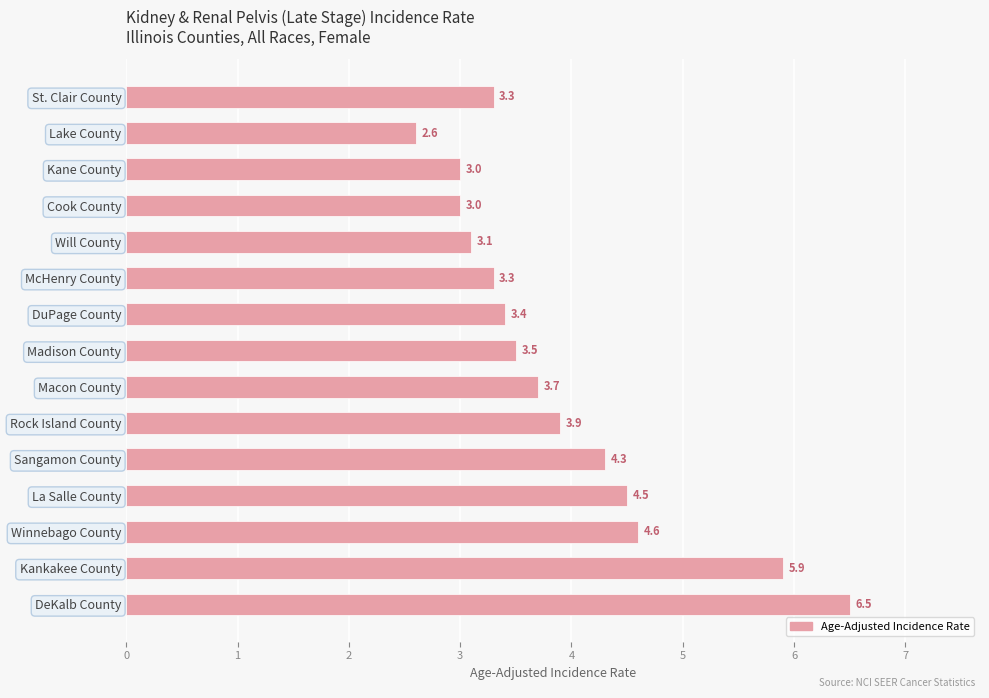

Approximately how many times larger is the value at Rock Island County compared to Kankakee County?

0.7